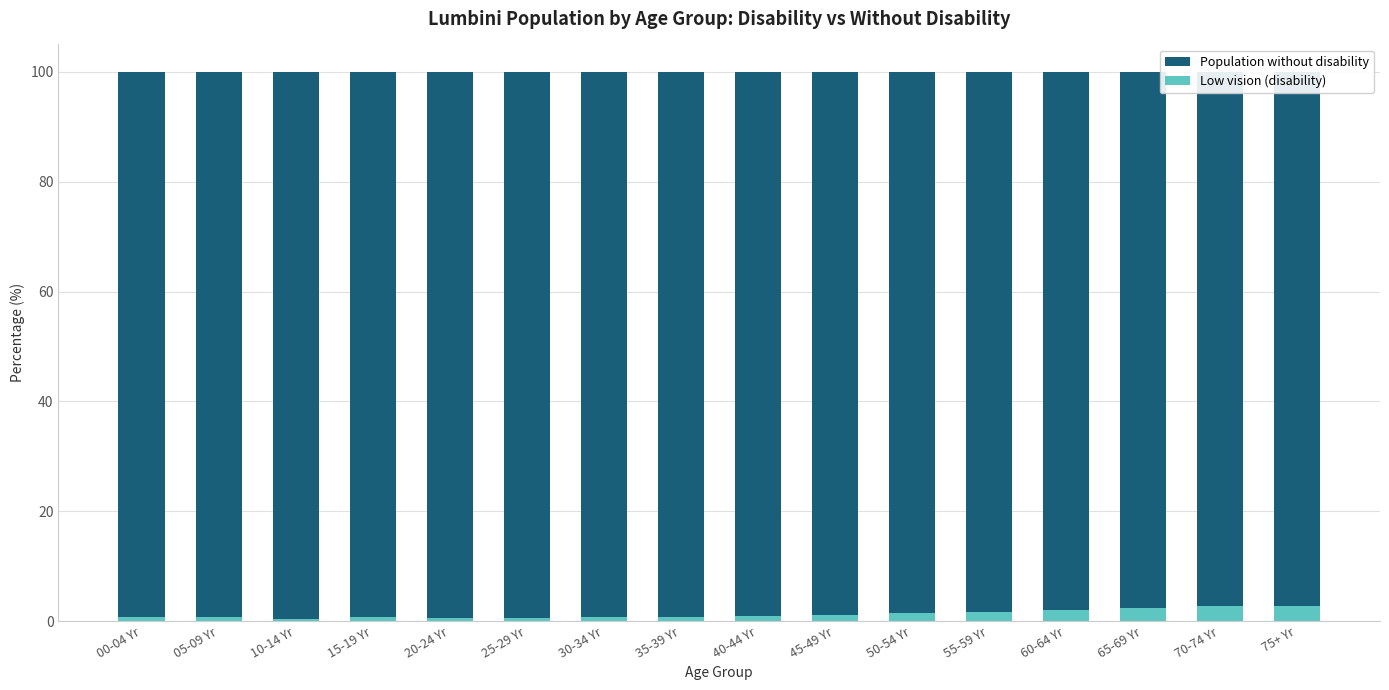

Reading left to right, transcribe all the data shown in this chart.

Population without disability: 00-04 Yr=99.3	05-09 Yr=99.3	10-14 Yr=99.6	15-19 Yr=99.3	20-24 Yr=99.4	25-29 Yr=99.4	30-34 Yr=99.3	35-39 Yr=99.2	40-44 Yr=99.1	45-49 Yr=98.9	50-54 Yr=98.6	55-59 Yr=98.3	60-64 Yr=98.0	65-69 Yr=97.7	70-74 Yr=97.3	75+ Yr=97.3
Low vision (disability): 00-04 Yr=0.7	05-09 Yr=0.7	10-14 Yr=0.4	15-19 Yr=0.7	20-24 Yr=0.6	25-29 Yr=0.6	30-34 Yr=0.7	35-39 Yr=0.8	40-44 Yr=0.9	45-49 Yr=1.1	50-54 Yr=1.4	55-59 Yr=1.7	60-64 Yr=2.0	65-69 Yr=2.3	70-74 Yr=2.7	75+ Yr=2.7